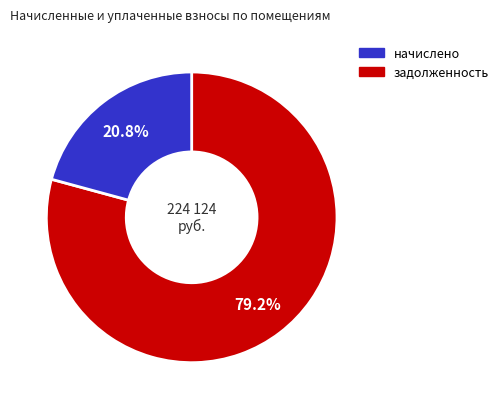

Is there any slice that represents more than half of the pie?

Yes